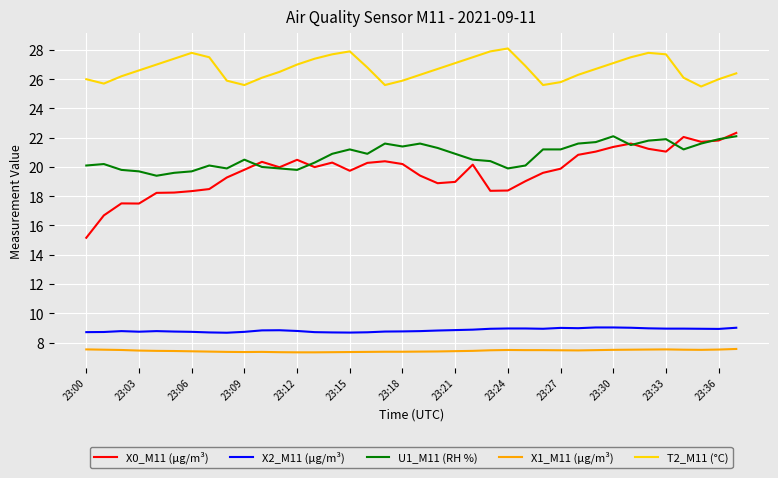

Which series has the widest spread of values?

X0_M11 (μg/m³)